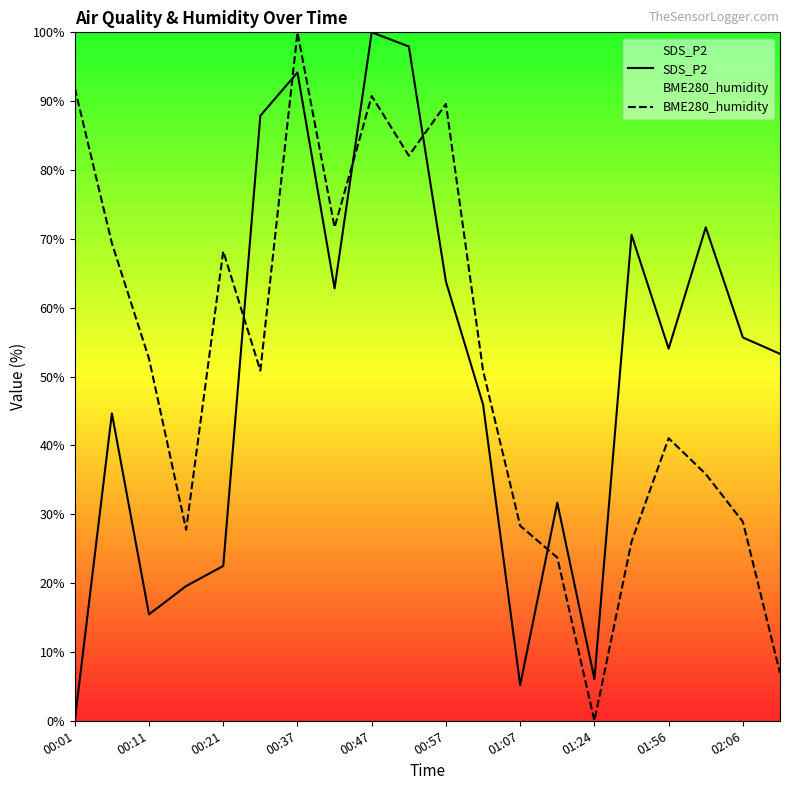

What is the difference between the SDS_P2 values at 00:47 and 02:06?

44.3